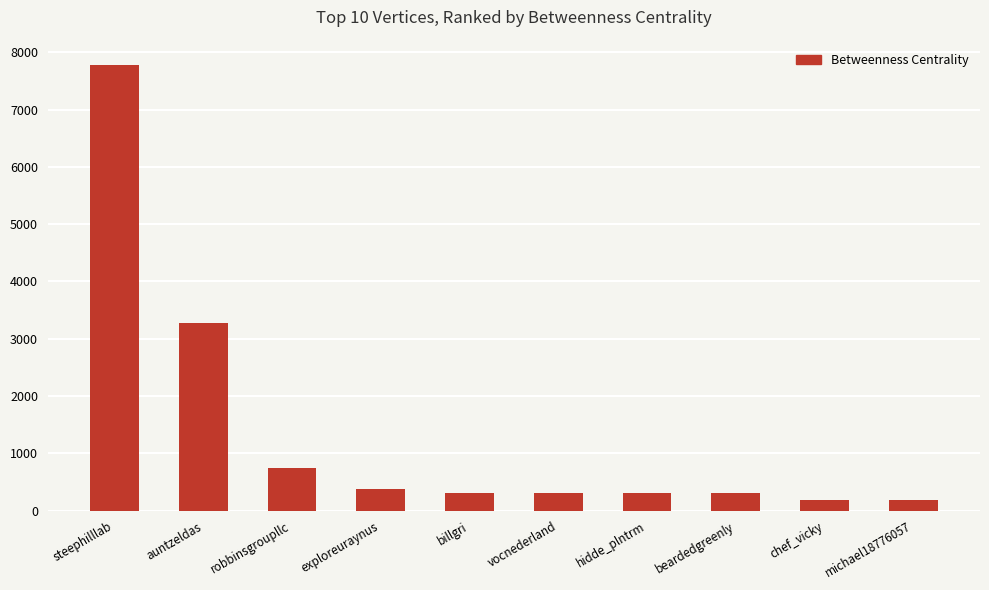

Approximately how many times larger is the value at vocnederland compared to billgri?

1.0